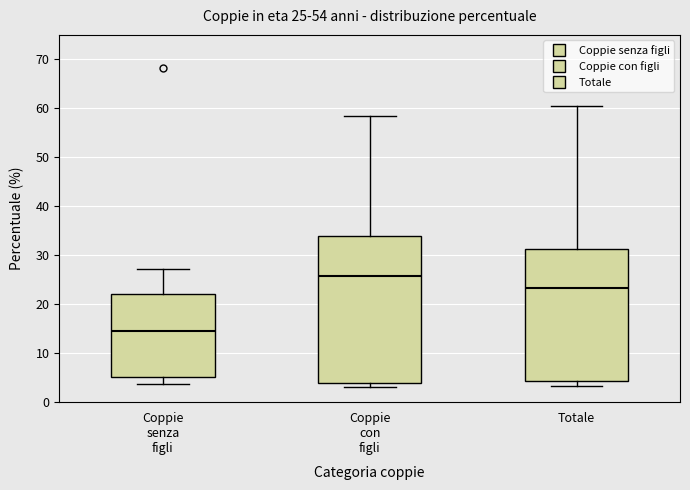

Which box is the tallest, from its lower edge to its upper edge?

Coppie con figli